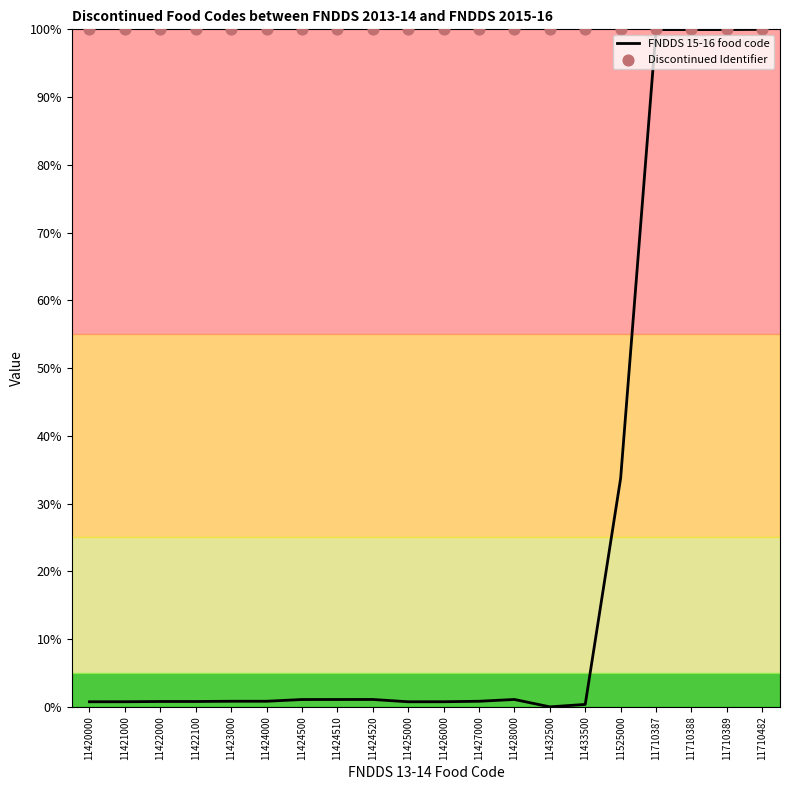

Which series has the largest total across all categories?

Discontinued Identifier